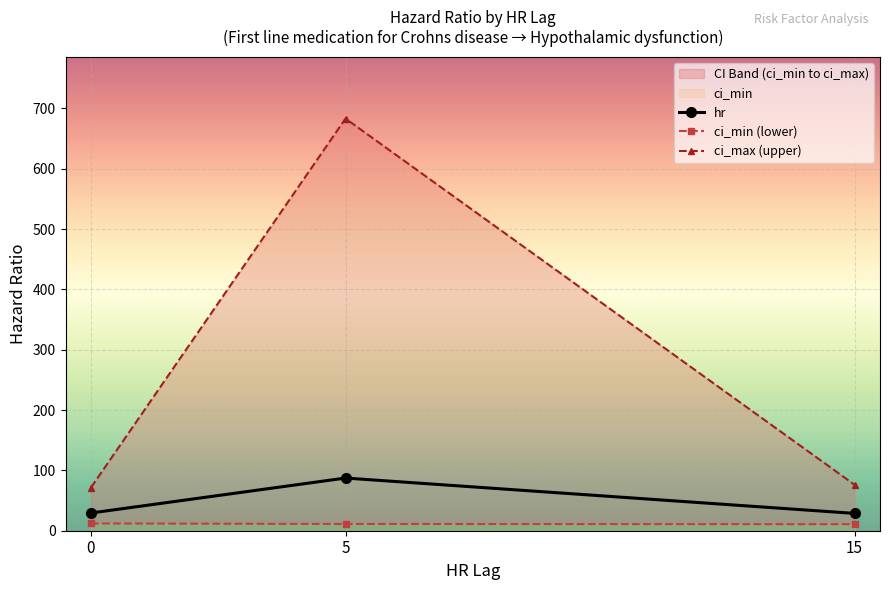

What is the total value across all series at 15?

115.8